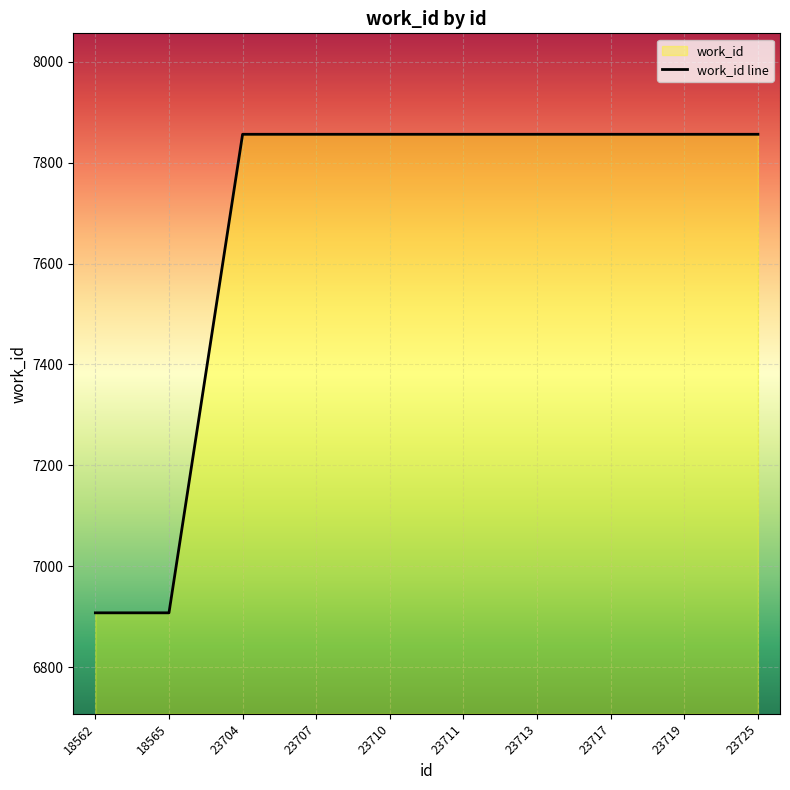

True or false: the data has more than 1 interior local peaks.

False